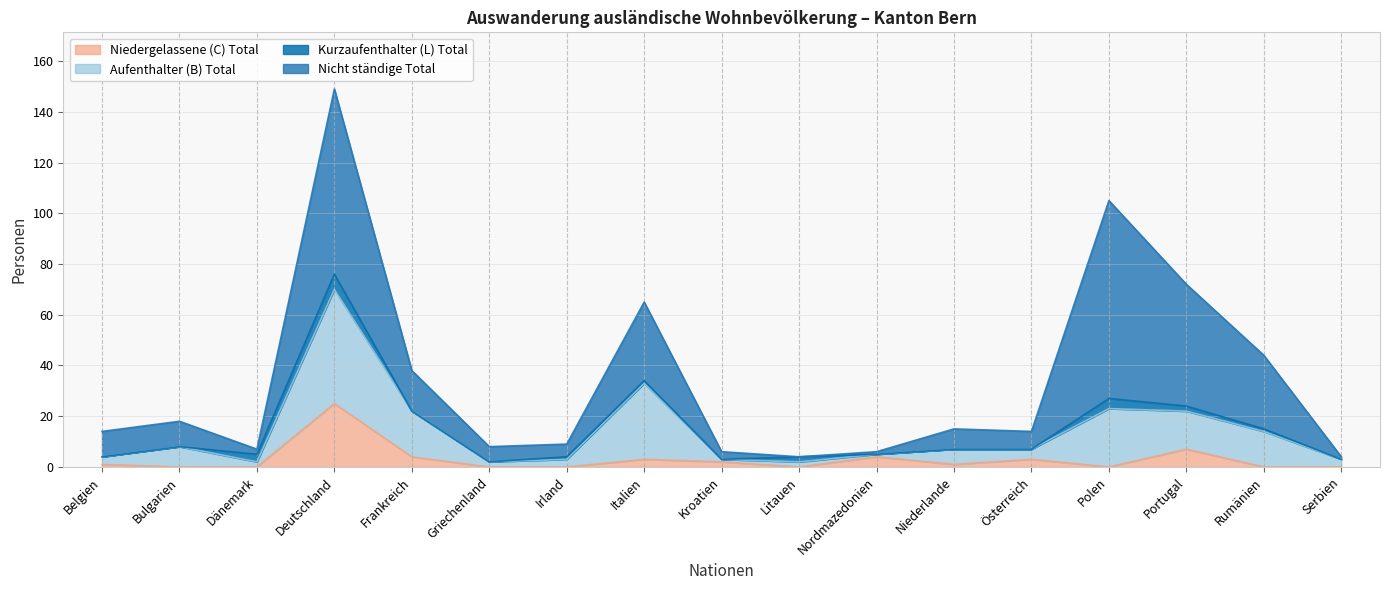

Which series has the largest total across all categories?

Nicht ständige Total